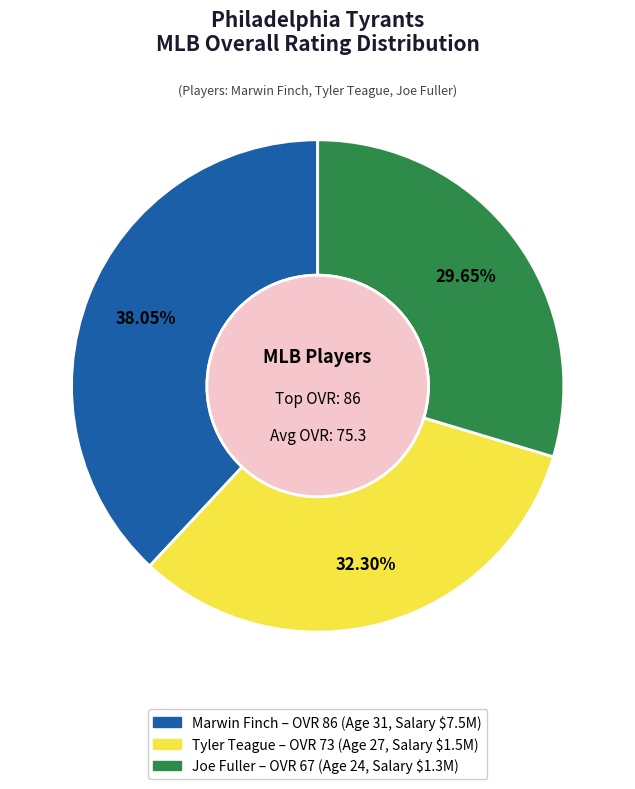

How many slices are in this pie chart?

3